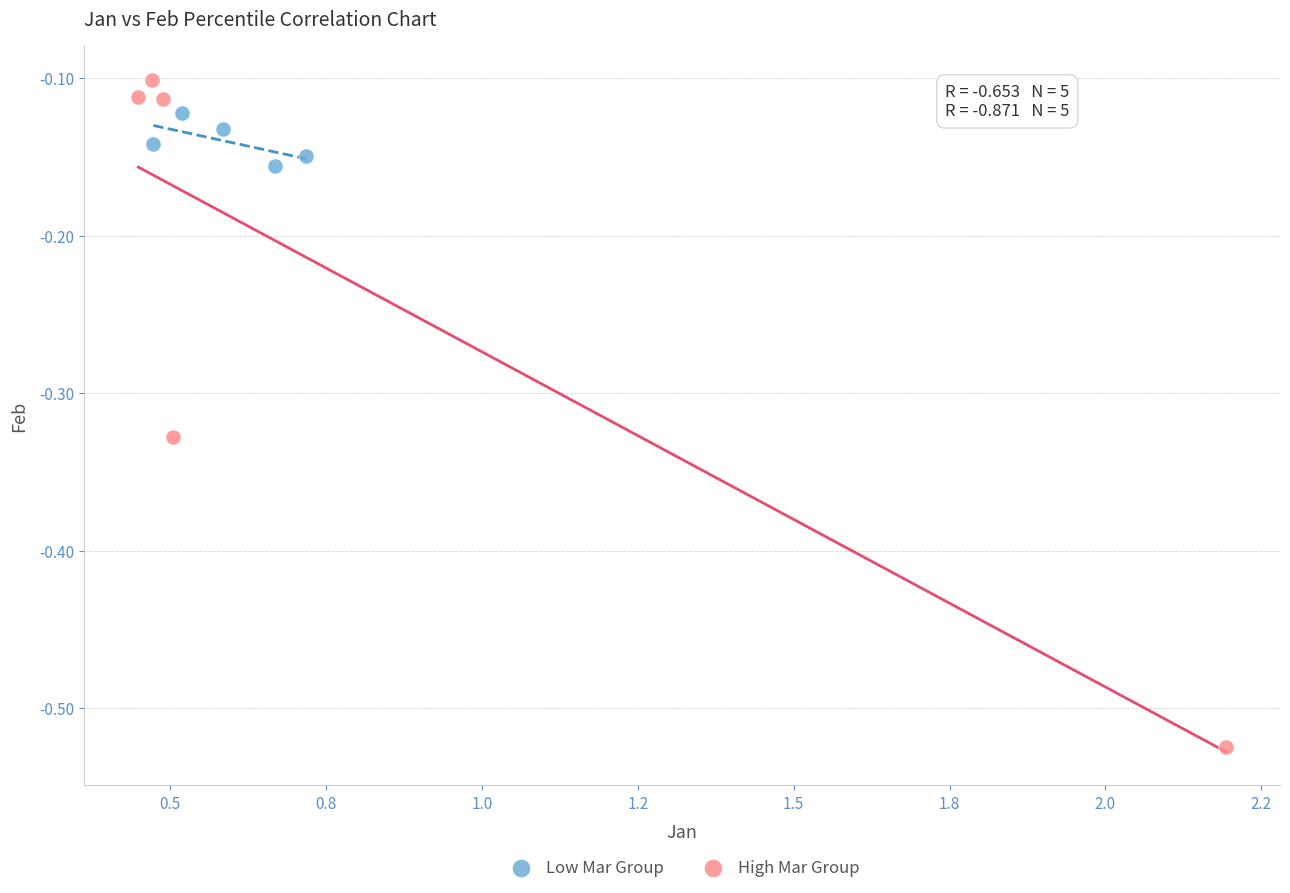

Which series reaches the minimum Y coordinate?

High Mar Group